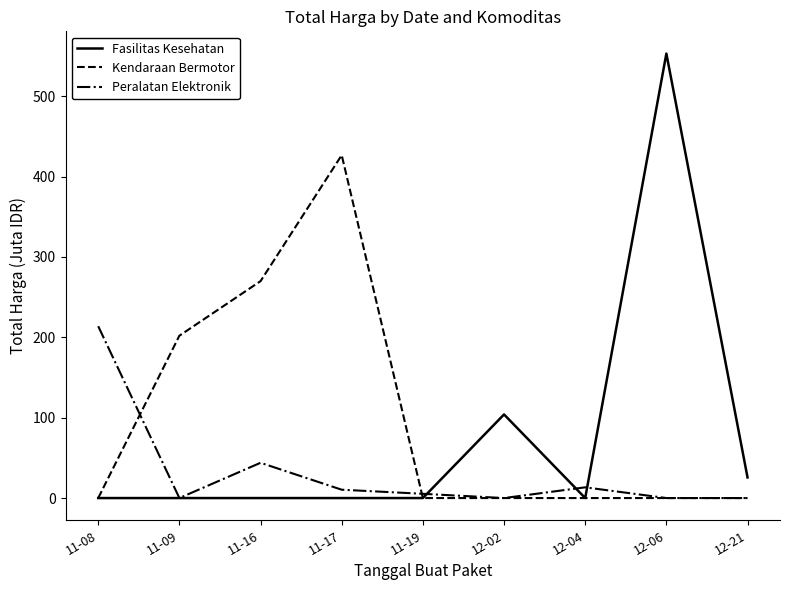

Which series has the widest spread of values?

Fasilitas Kesehatan